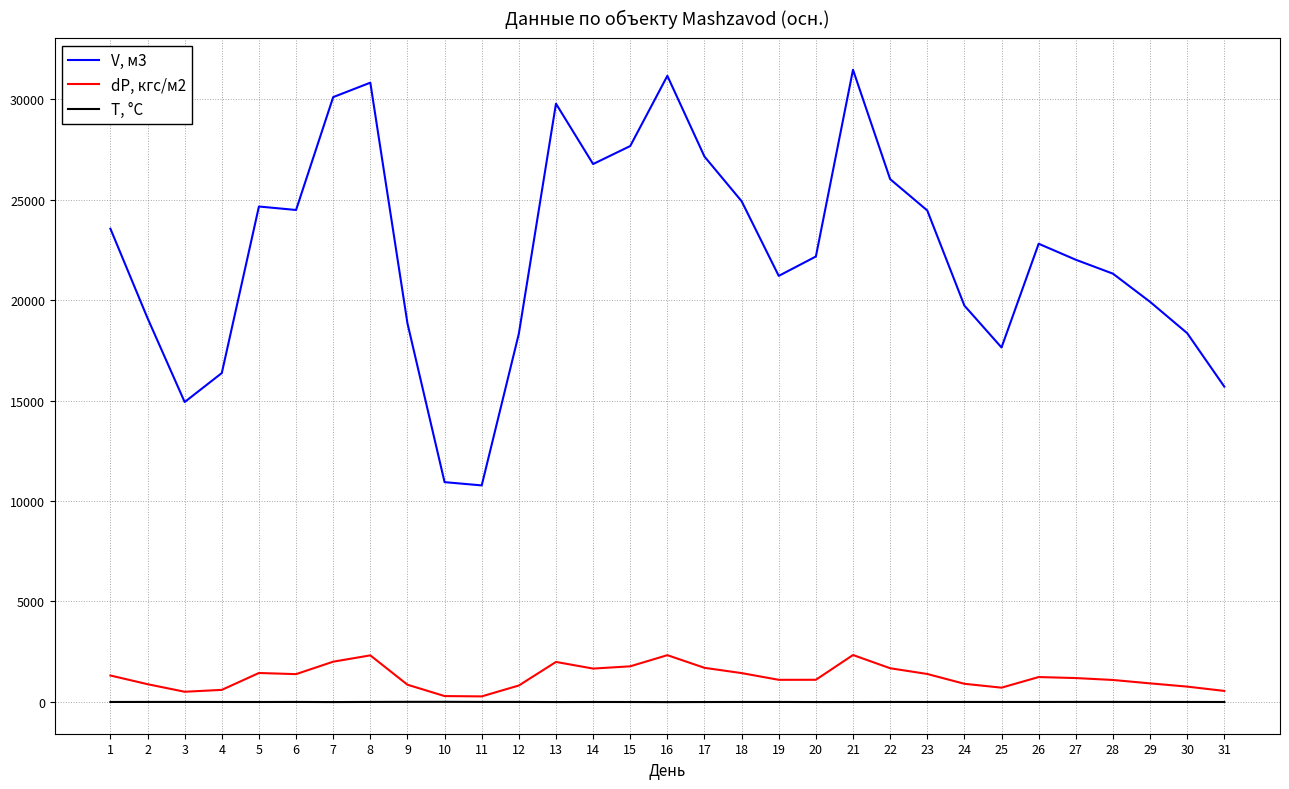

What is the difference between the maximum and minimum values in the V, м3 series?

20689.3